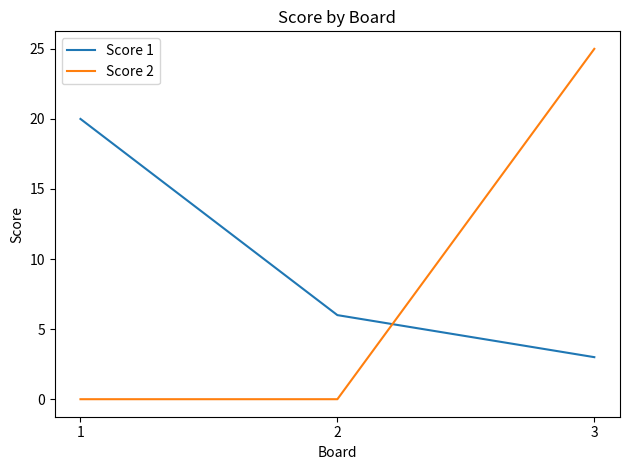

Reading left to right, extract all data points from this chart.

Score 1: 1=20	2=6	3=3
Score 2: 1=0	2=0	3=25